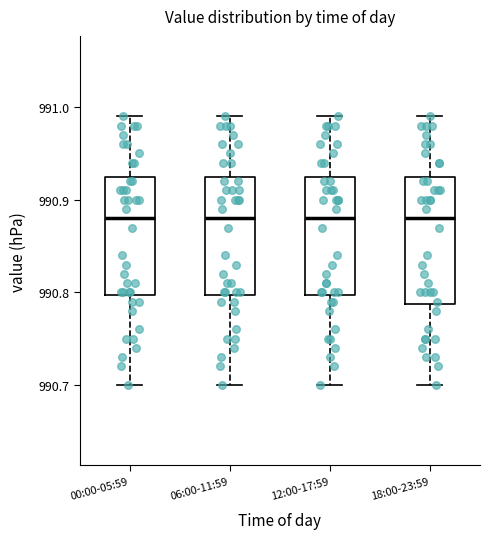

Reading left to right, read every box against the y-axis: the position of its median line, the range the box covers, and the ends of its whiskers. The values are not printed on the chart, so give them approximately, as read against the axis.

00:00-05:59: median 990.88, box 990.80 to 990.93, whiskers 990.70 to 990.99
06:00-11:59: median 990.88, box 990.80 to 990.93, whiskers 990.70 to 990.99
12:00-17:59: median 990.88, box 990.80 to 990.93, whiskers 990.70 to 990.99
18:00-23:59: median 990.88, box 990.79 to 990.93, whiskers 990.70 to 990.99